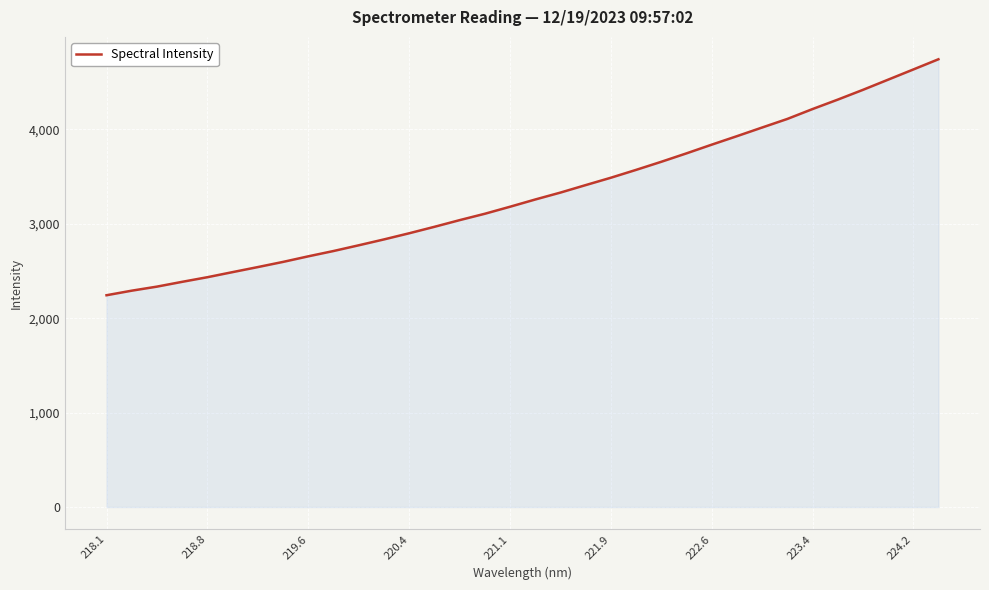

What is the greatest value displayed?

4742.7